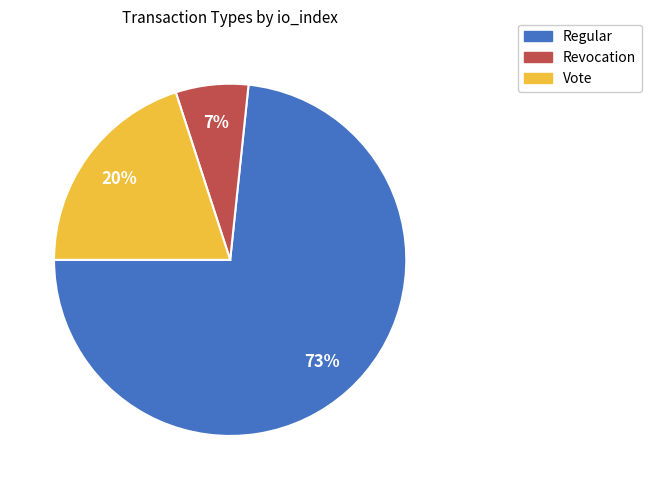

Does any single category account for the majority?

Yes